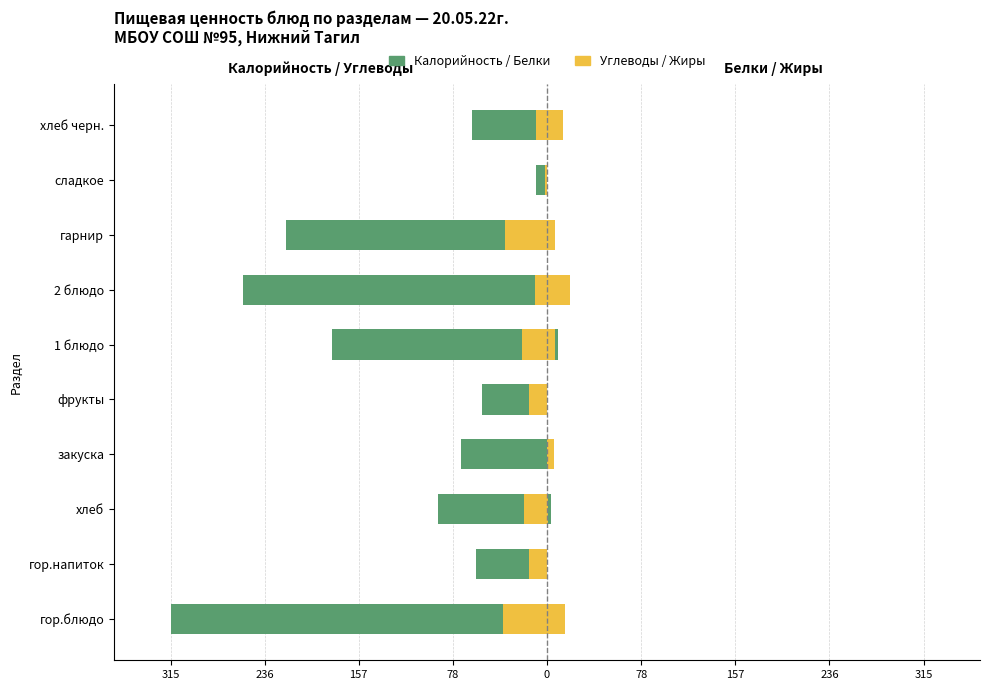

List the series in order of their peak value, highest first.

Жиры, Белки, Углеводы, Калорийность